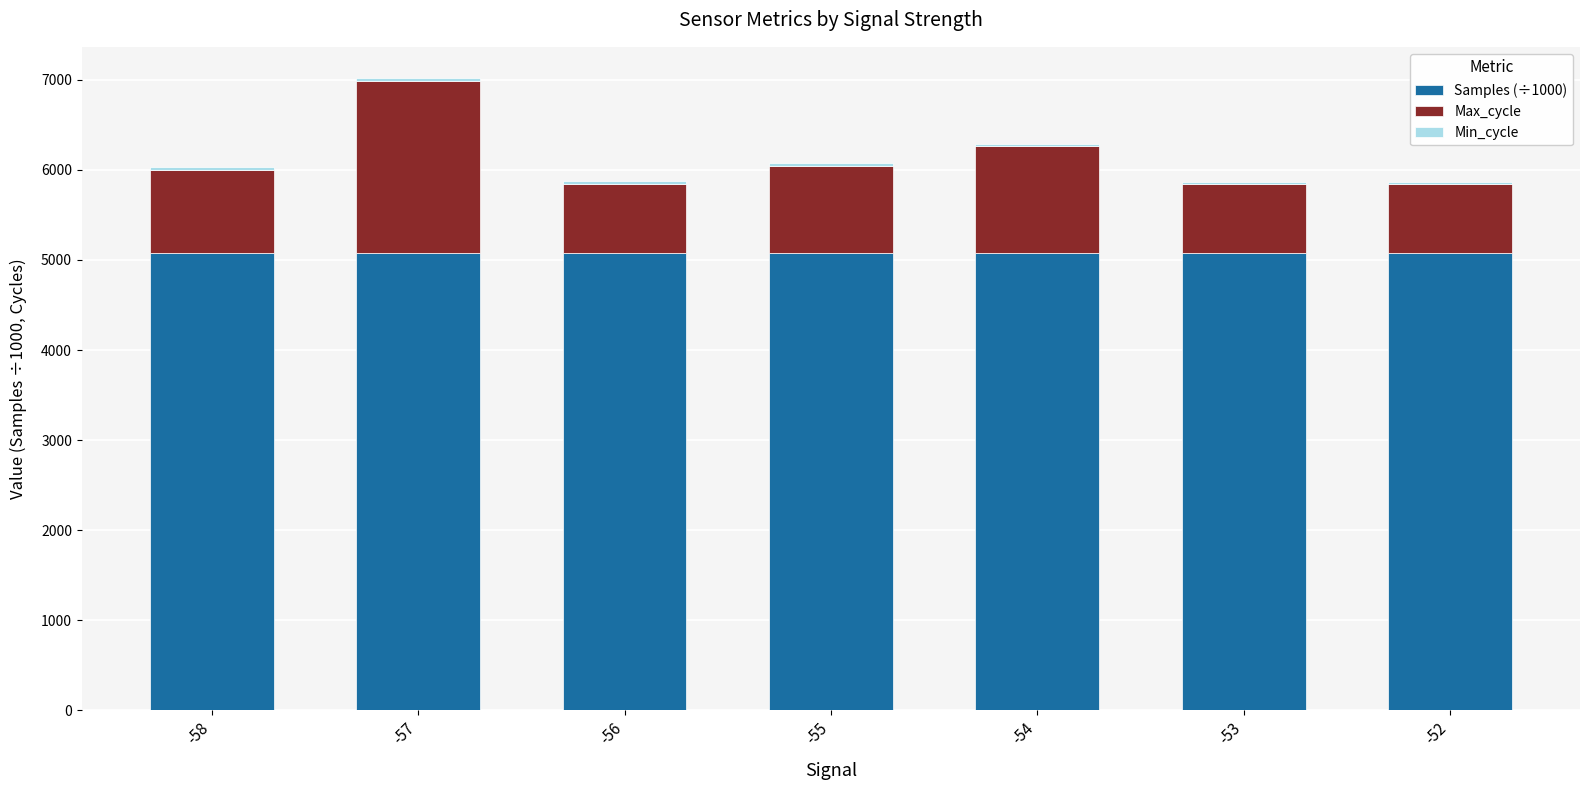

The value of Samples (÷1000) at -52 is 7060.5. True or false?

False